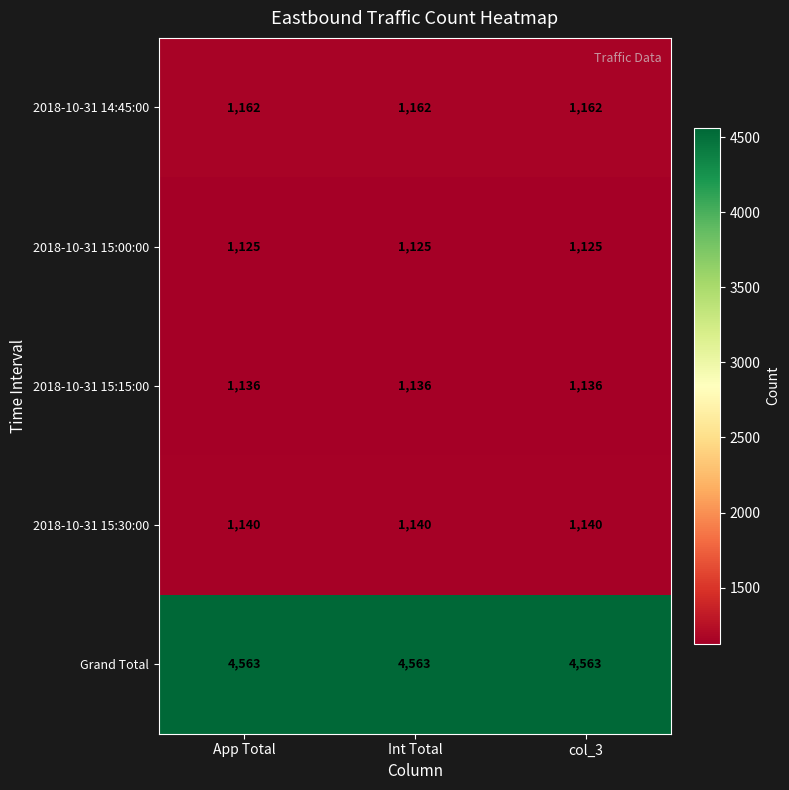

Count the number of categories in the chart.

3